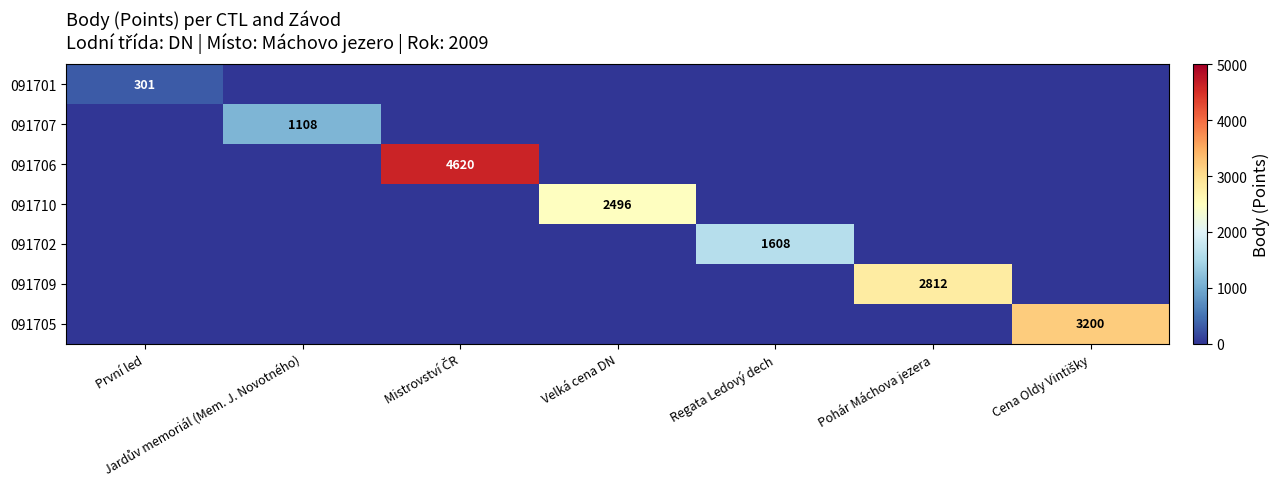

At how many categories does at least one series exceed 4025?

1